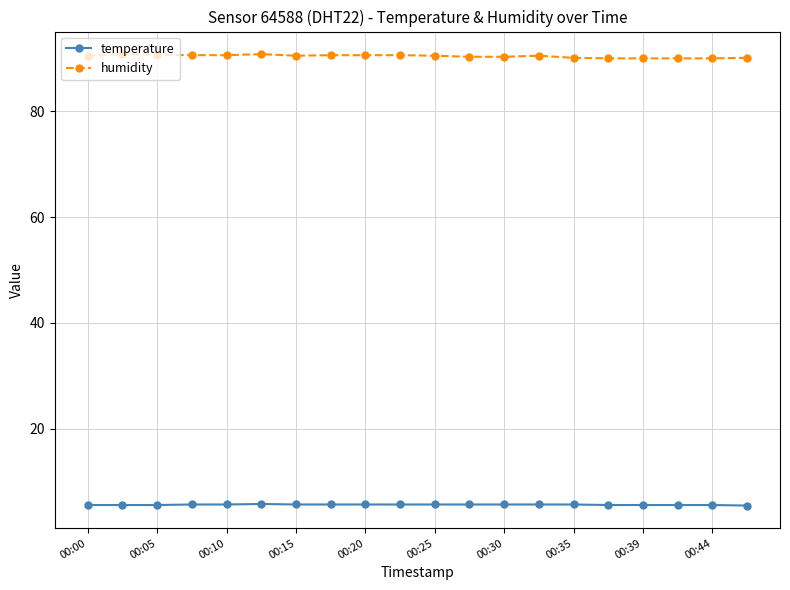

True or false: temperature and humidity cross at least once.

False